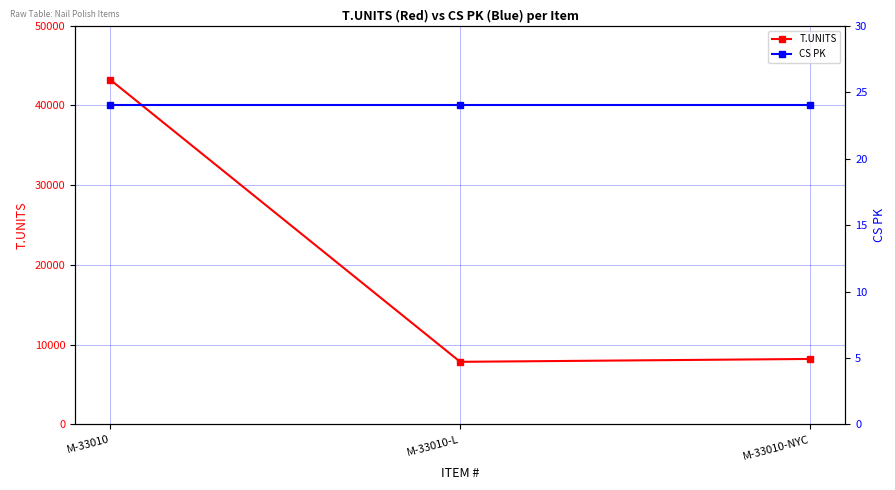

How many data points in T.UNITS are above 8208?

1